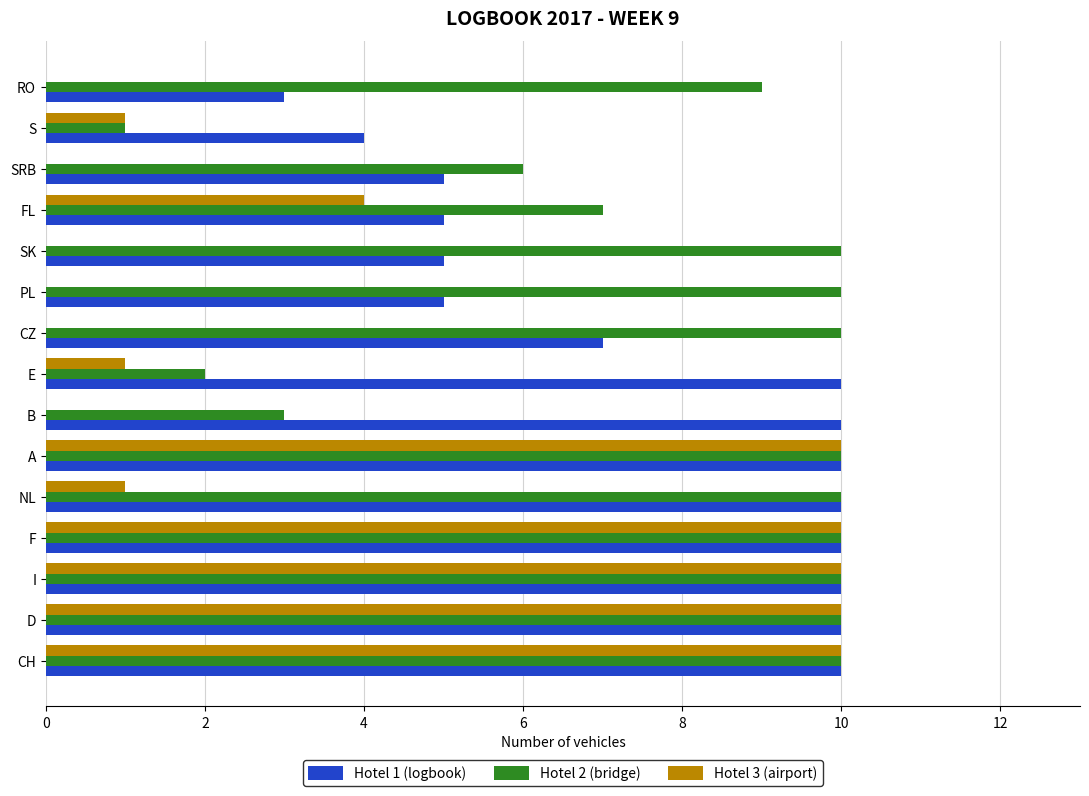

Which series changed the most between A and B?

Hotel 3 (airport)